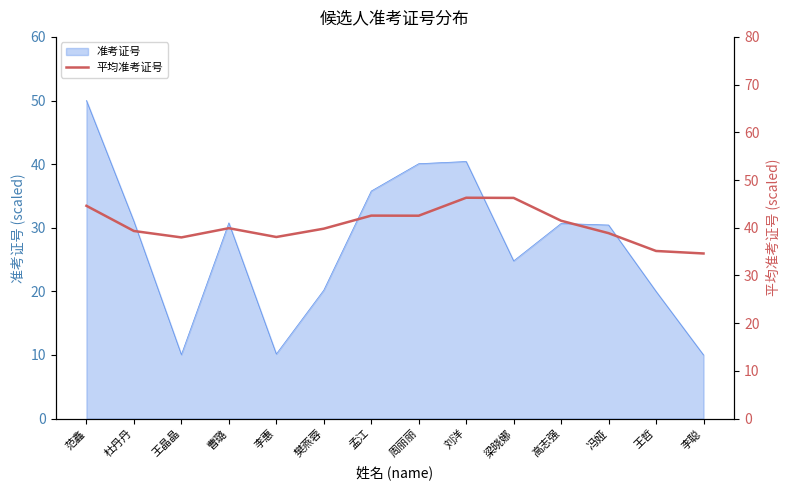

The value at 范鑫 is 44.6. True or false?

True